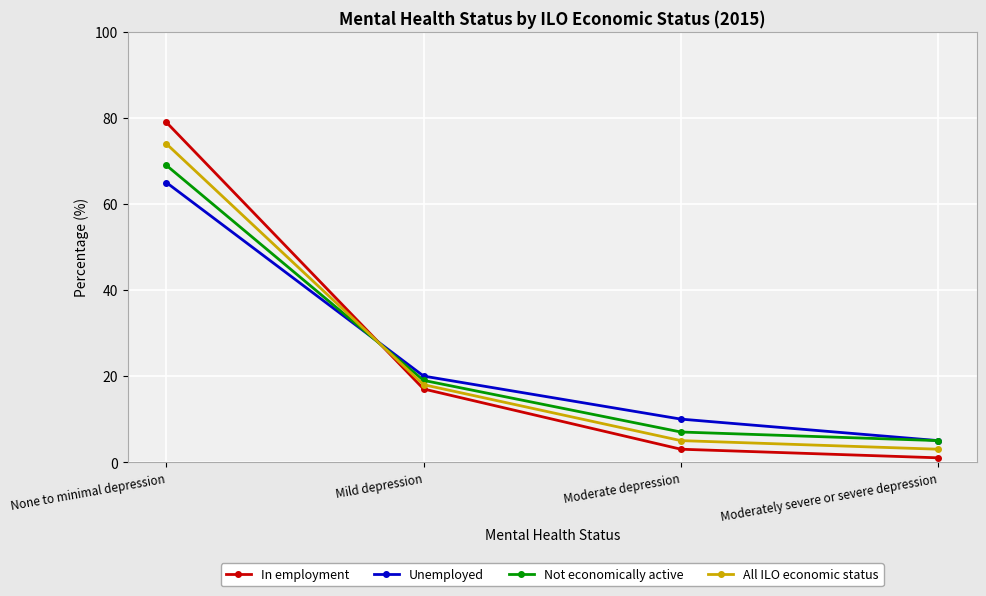

Where does the Not economically active series first go above 19?

None to minimal depression